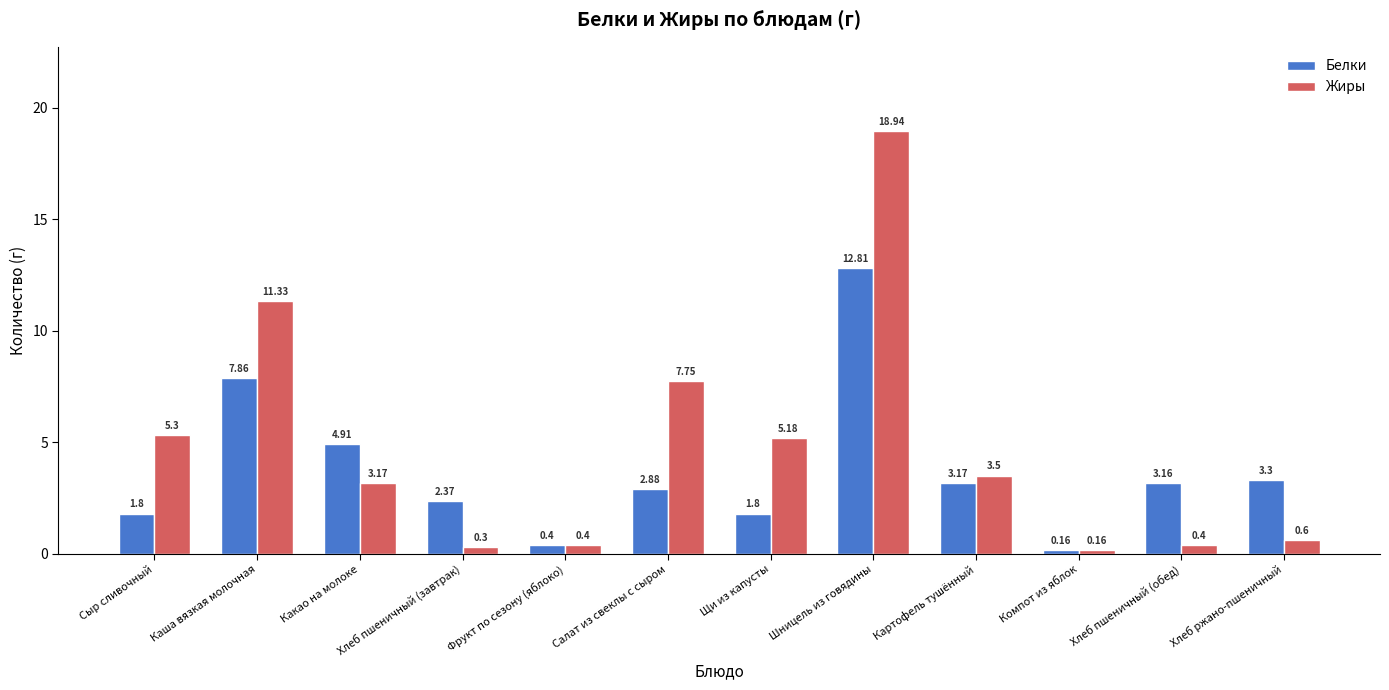

What is the sum of all Жиры values?

57.0